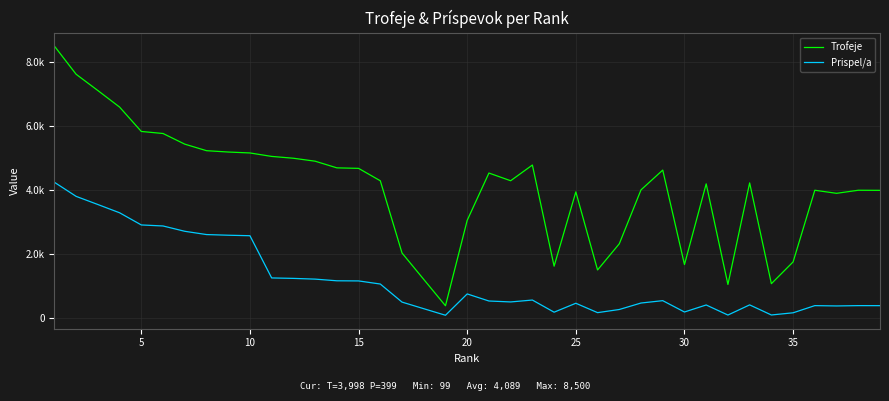

Does the chart display data point markers on the line(s)?

No